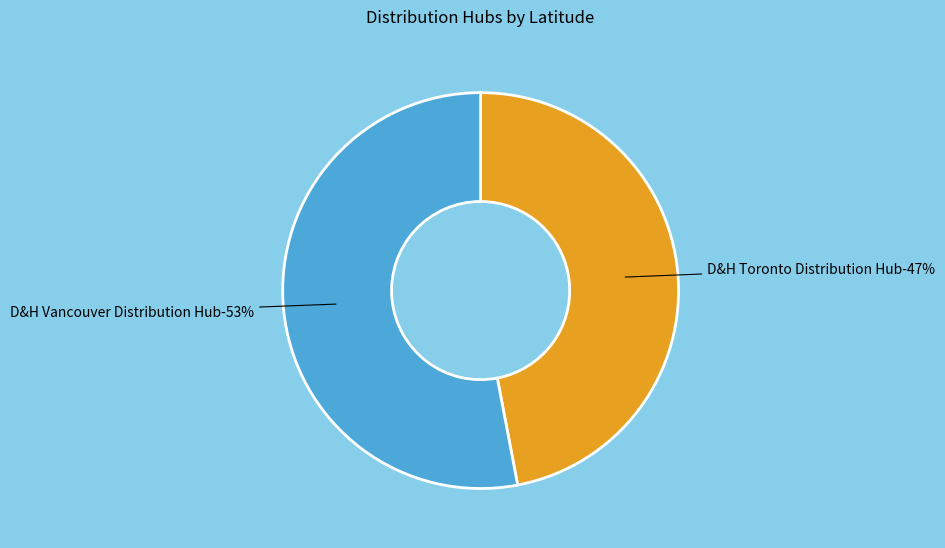

How many slices are in this pie chart?

2